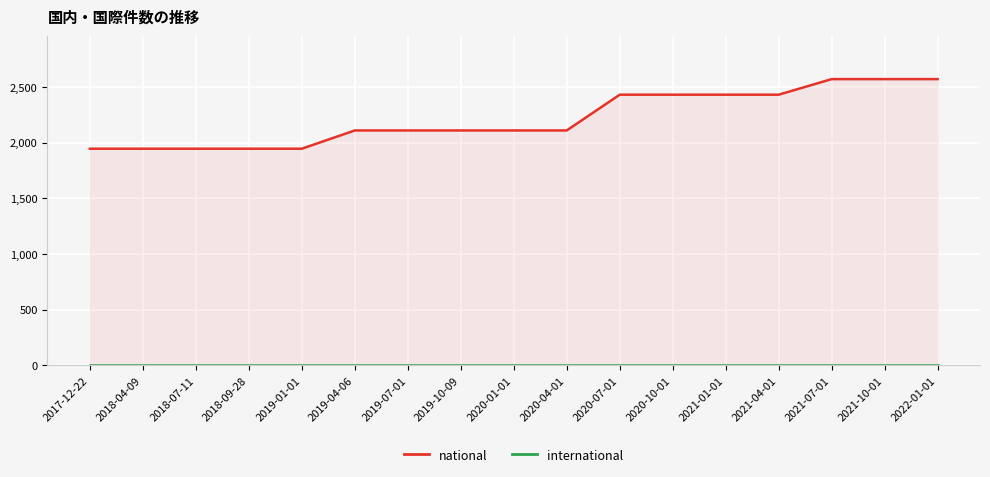

At how many categories does at least one series exceed 904?

17